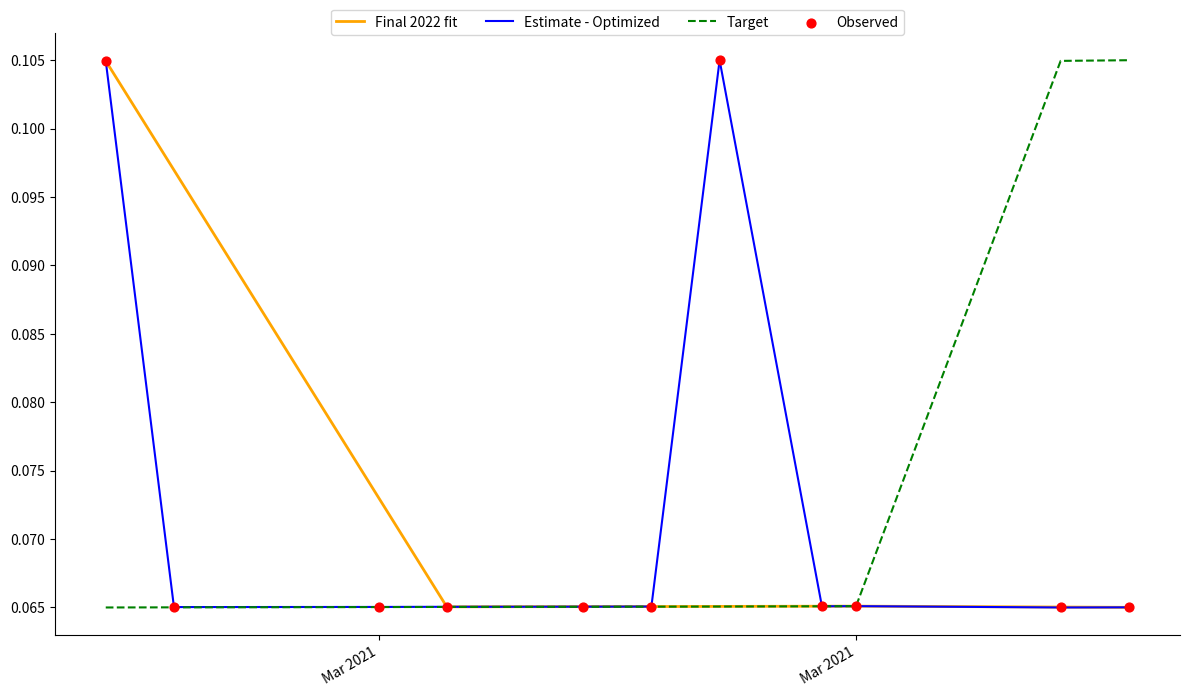

Which has a higher value, 3/29/21 or 3/8/21?

3/8/21